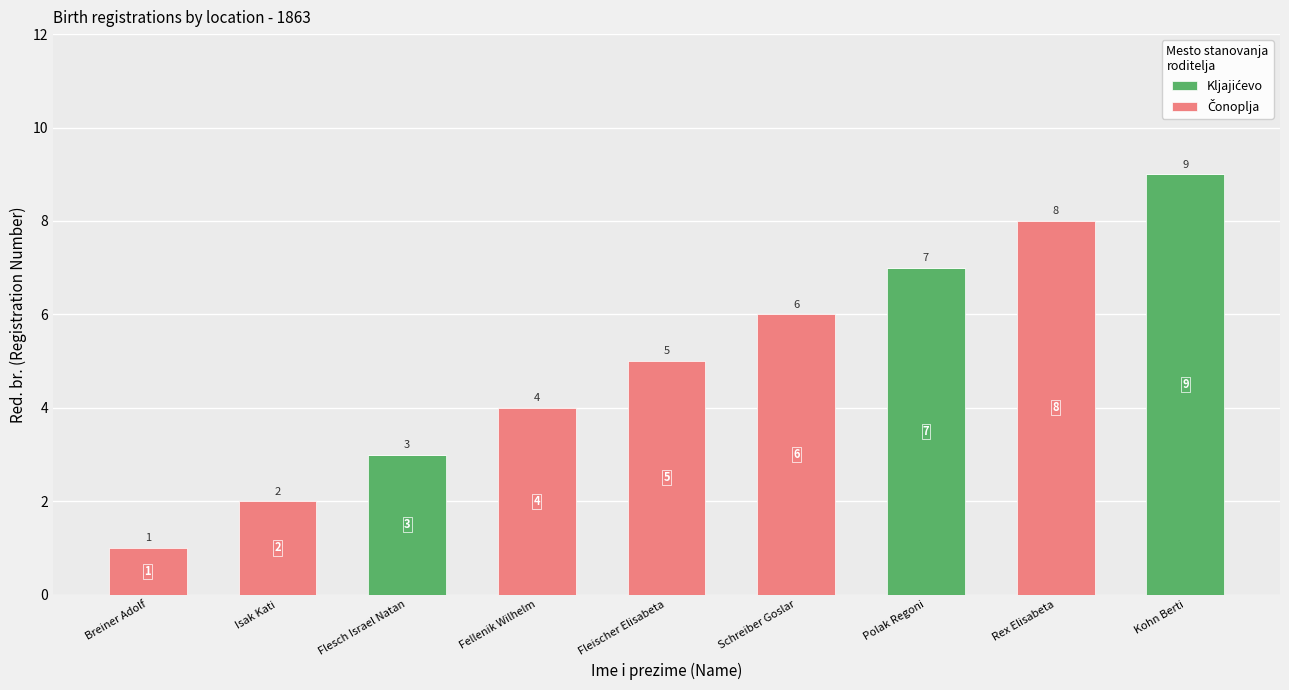

At which category is the sum across all series the highest?

Kohn Berti